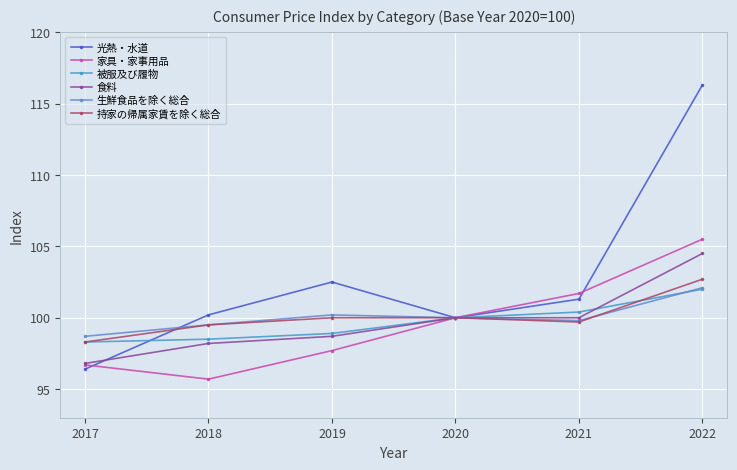

True or false: 持家の帰属家賃を除く総合 and 家具・家事用品 cross at least once.

False